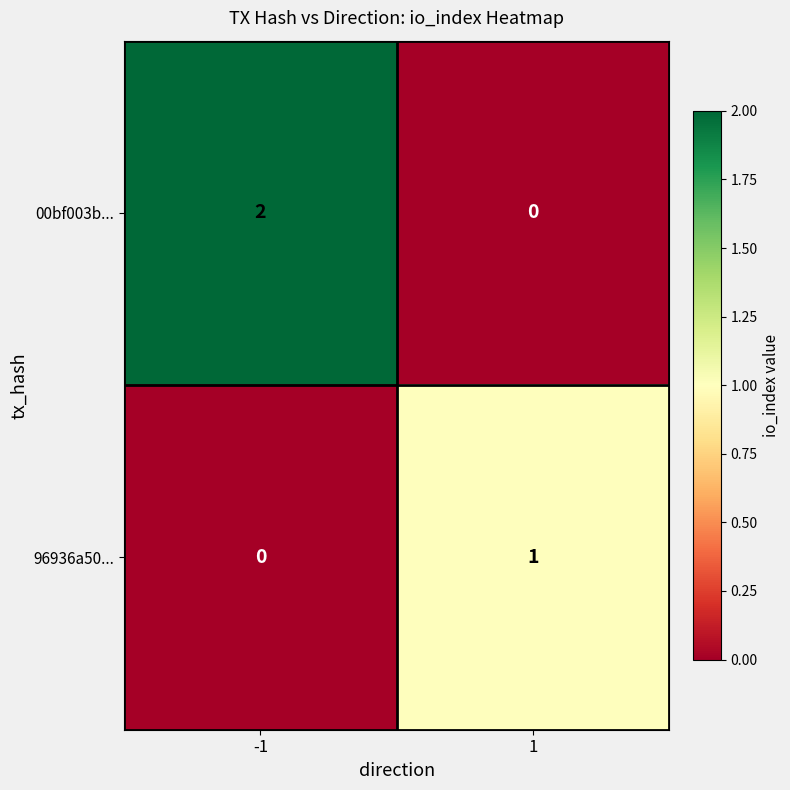

At 1, list the series in order from largest to smallest.

96936a50..., 00bf003b...